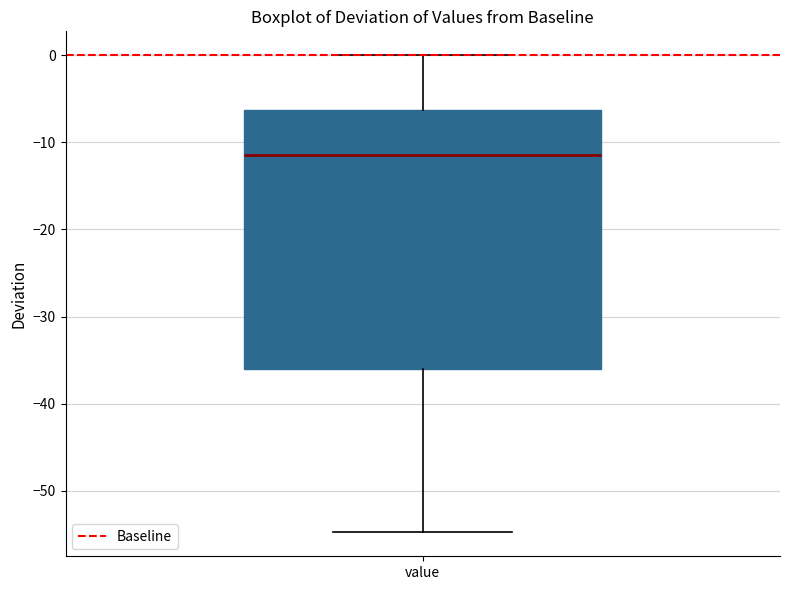

Where does the median line of the box for value sit on the y-axis? The values are not printed on the chart, so give them approximately, as read against the axis.

-11